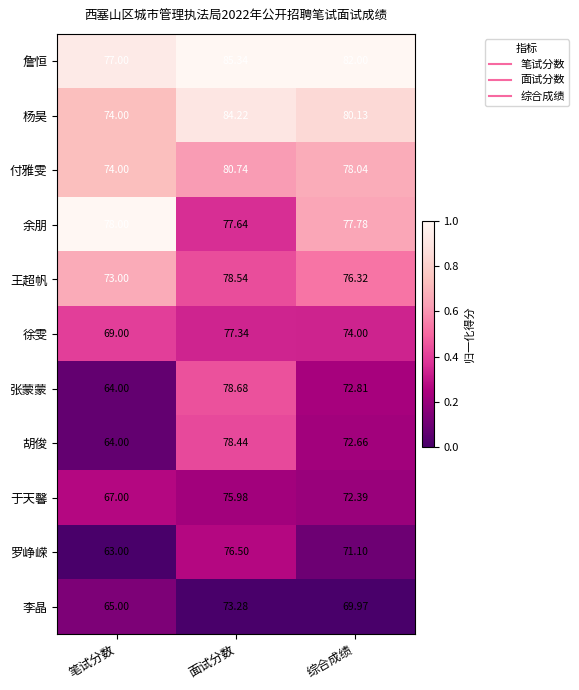

Is the value of 胡俊 at 面试分数 greater than the value of 罗峥嵘 at 面试分数?

Yes